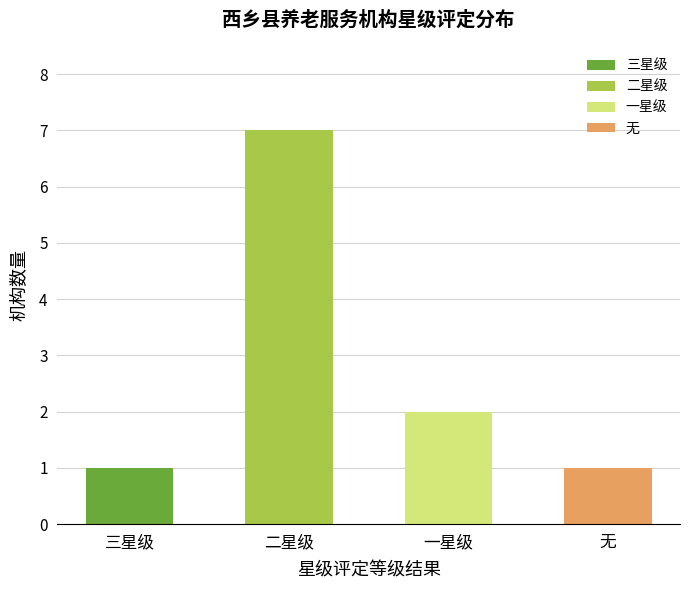

What is the difference between the maximum and second lowest values?

6